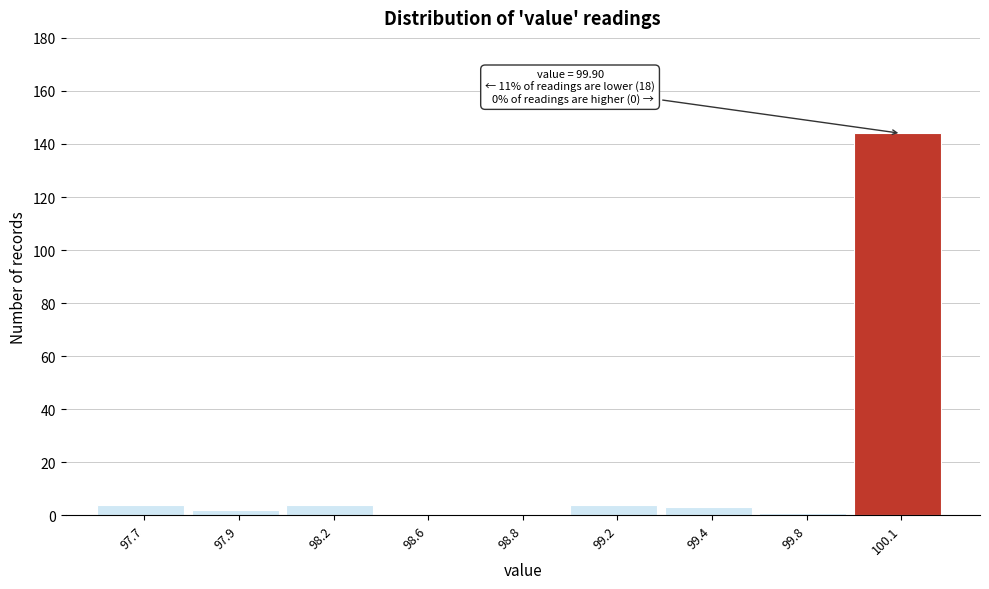

Reading left to right, list all the values displayed in this chart.

97.7=4	97.9=2	98.2=4	98.6=0	98.8=0	99.2=4	99.4=3	99.8=1	100.1=144